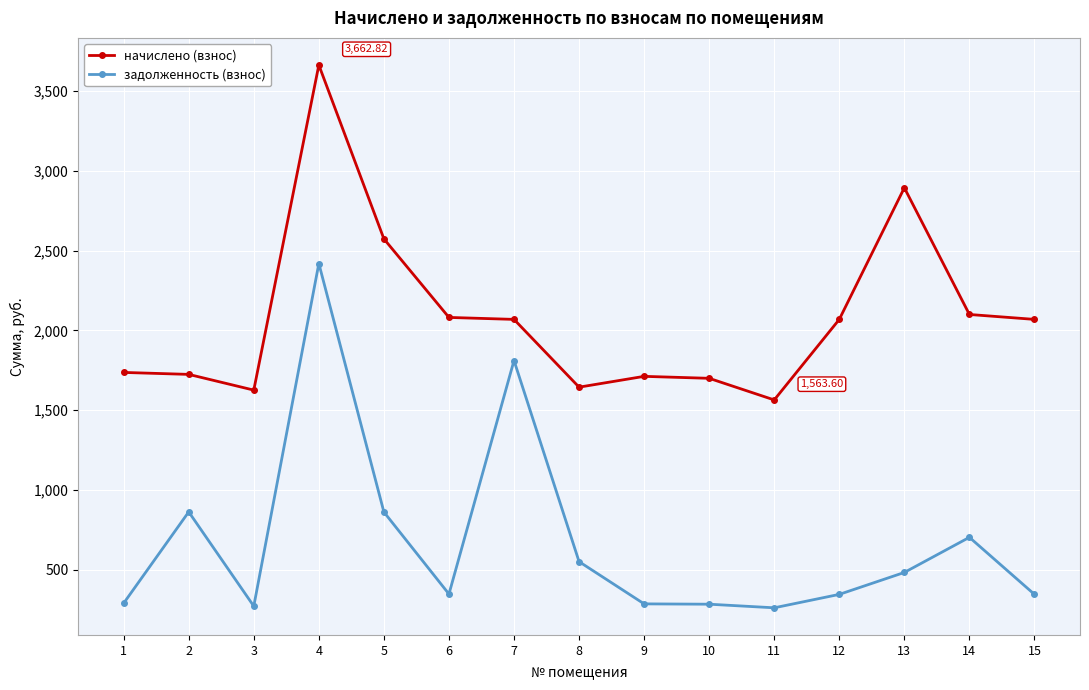

What is the difference between the highest and lowest values at 5?

1712.3